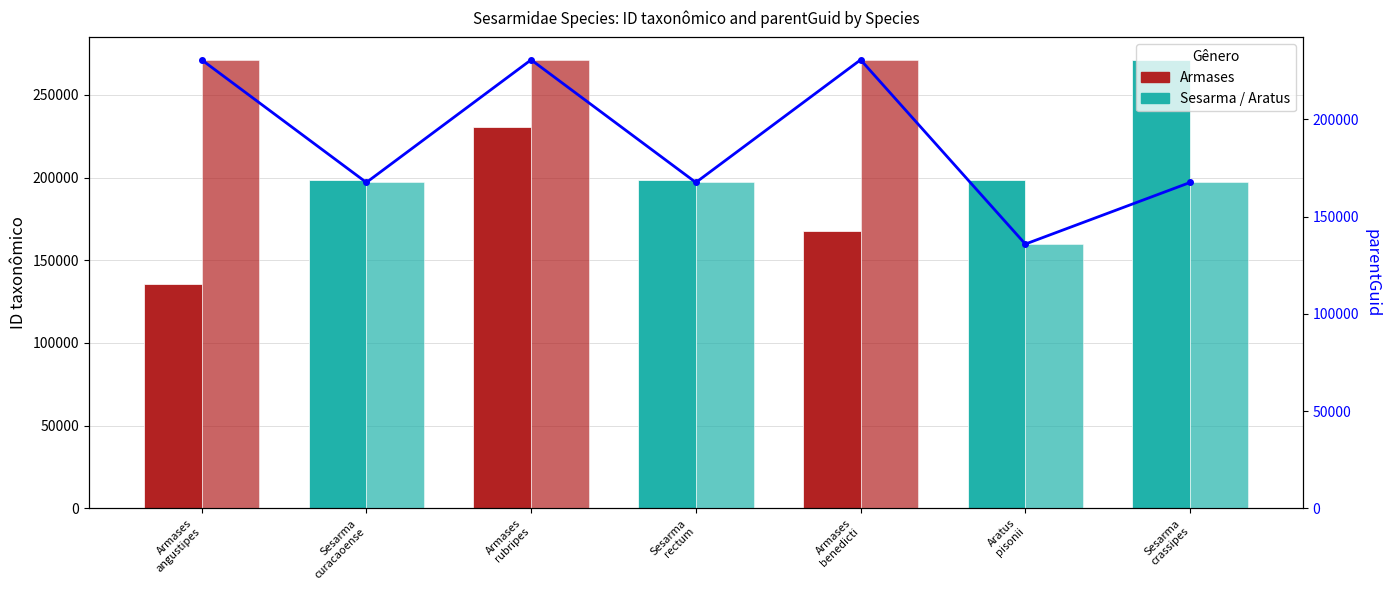

What is the label of the 3rd bar from the right?

Armases
benedicti